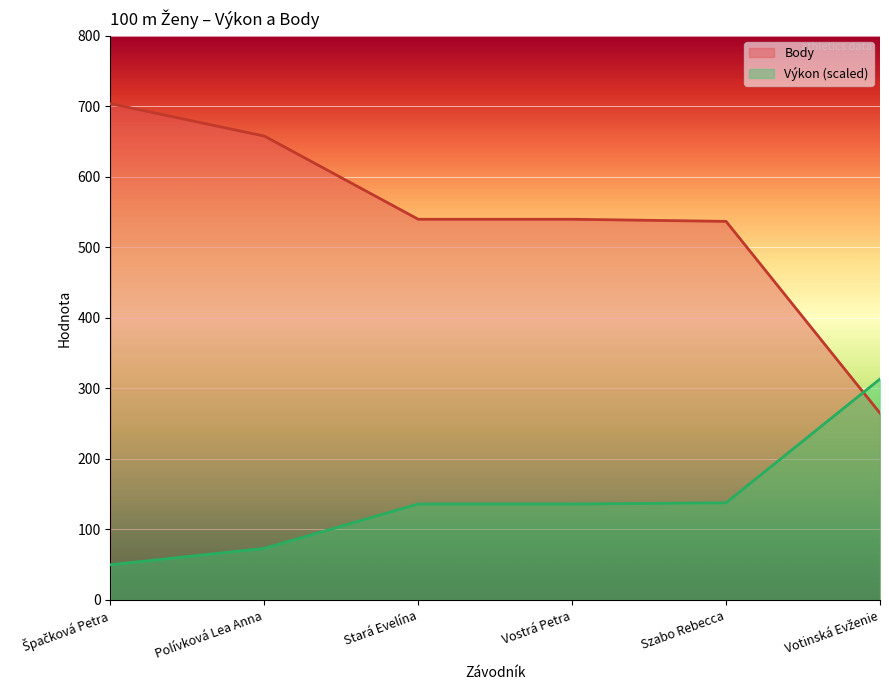

What is the spread (max minus min) of values at Špačková Petra?

654.0